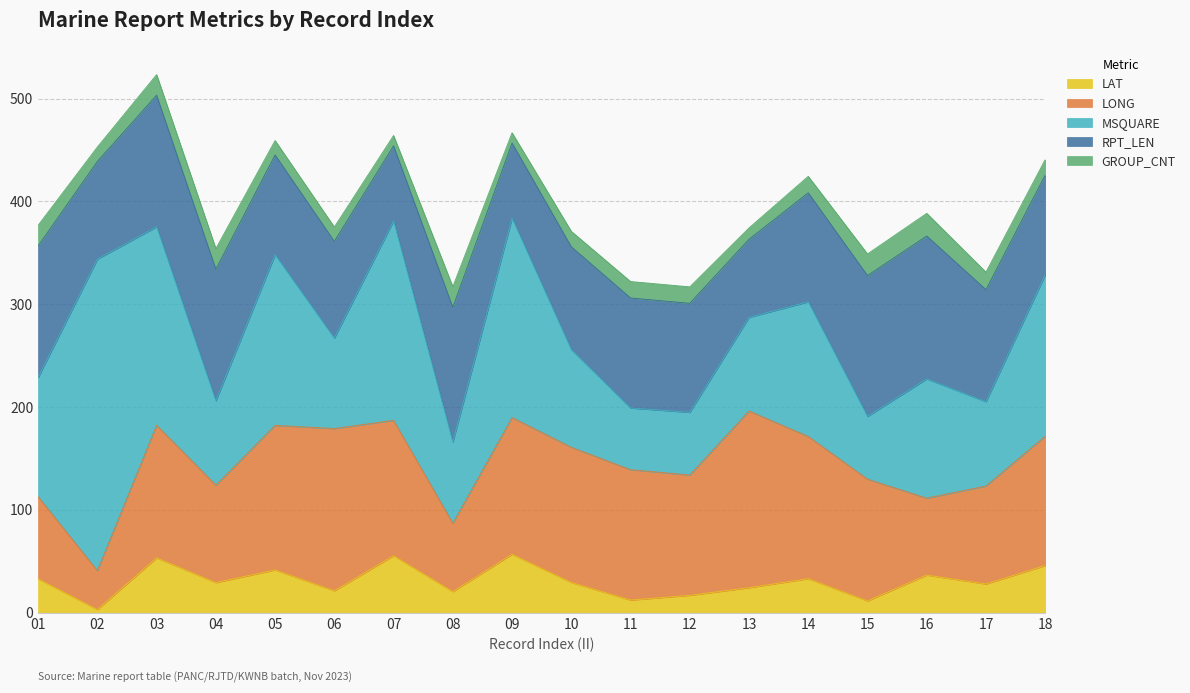

What is the total value across all series at 03?

523.3